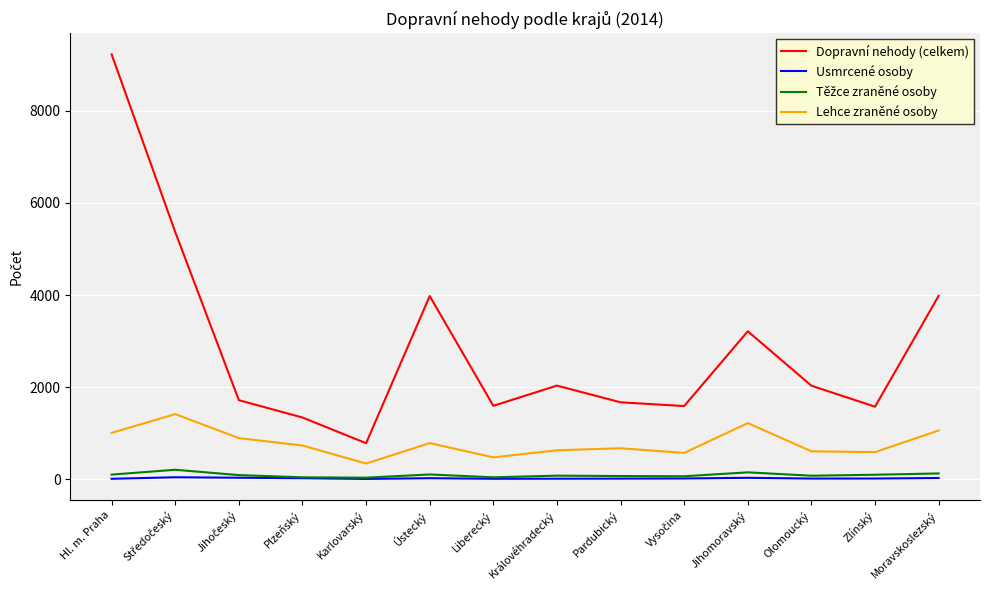

What is the difference between the maximum and minimum values in the Lehce zraněné osoby series?

1074